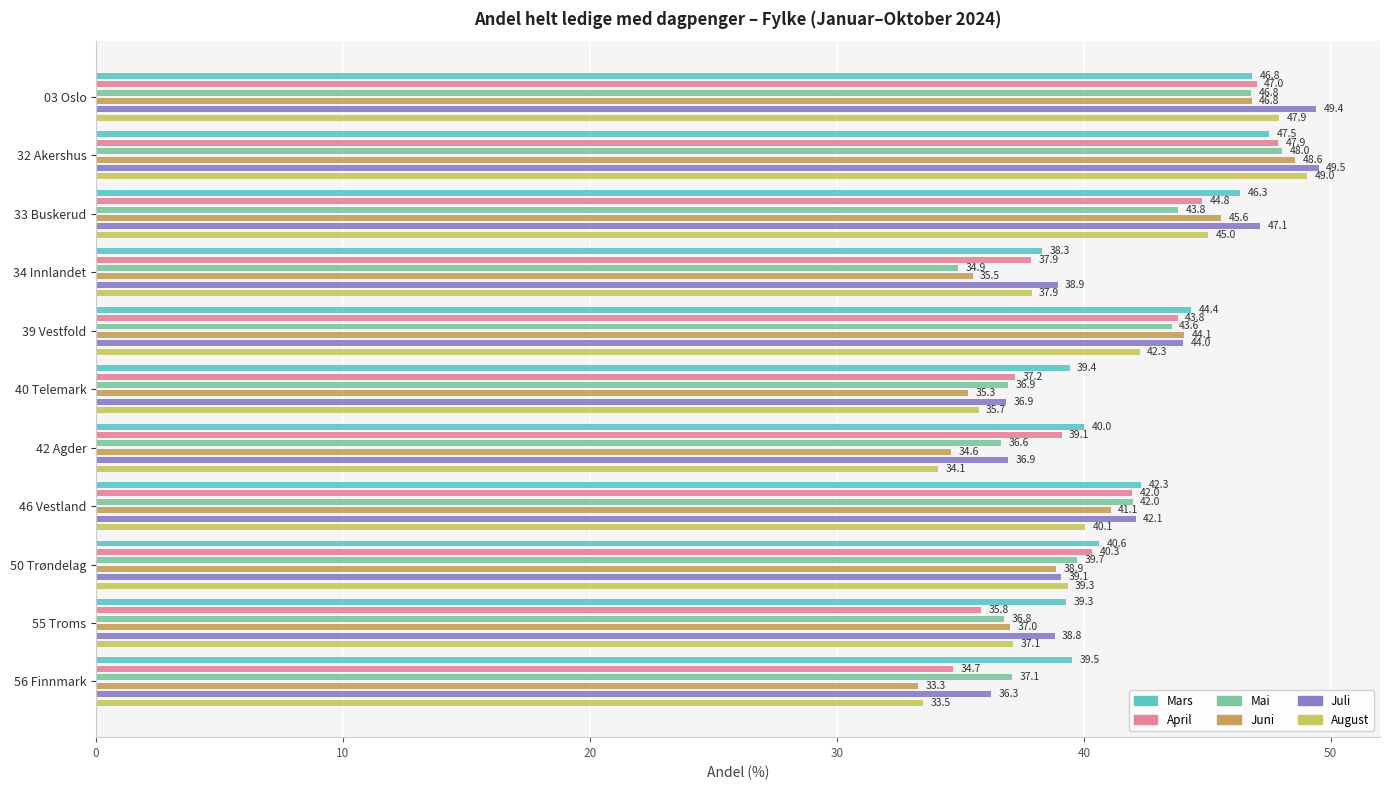

What is the difference between the maximum and second lowest values in the Mars series?

8.2